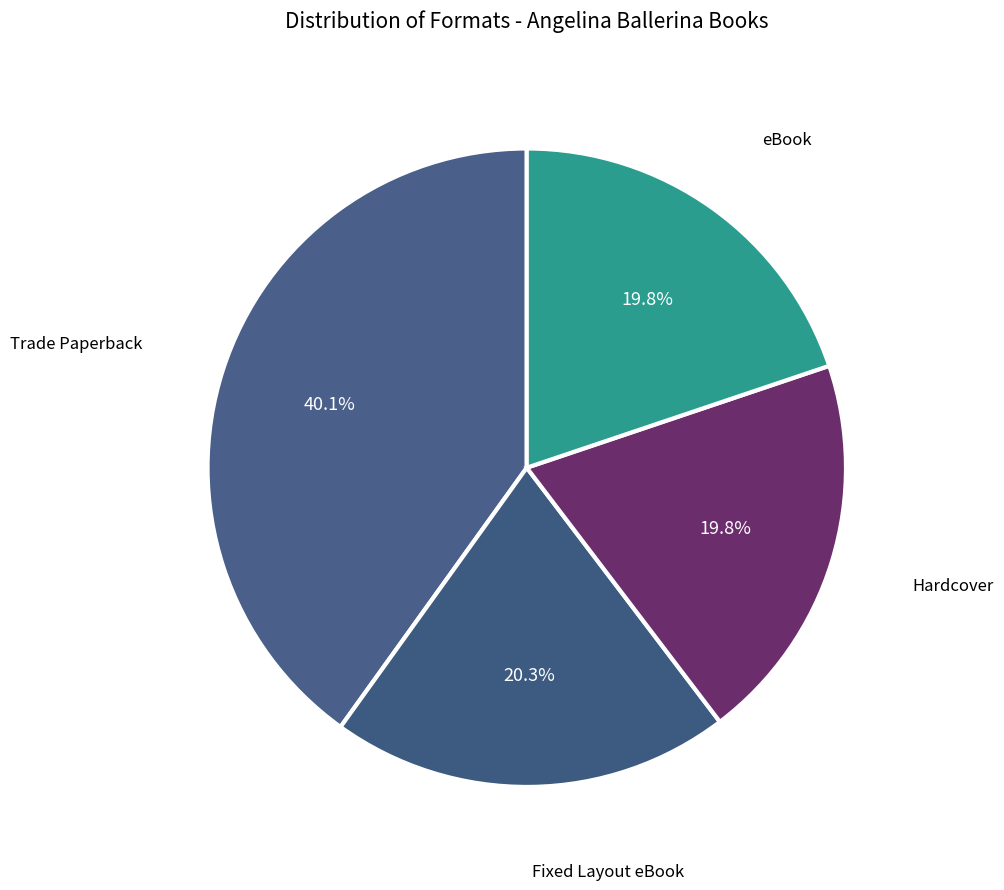

Count the number of slices in the pie.

4